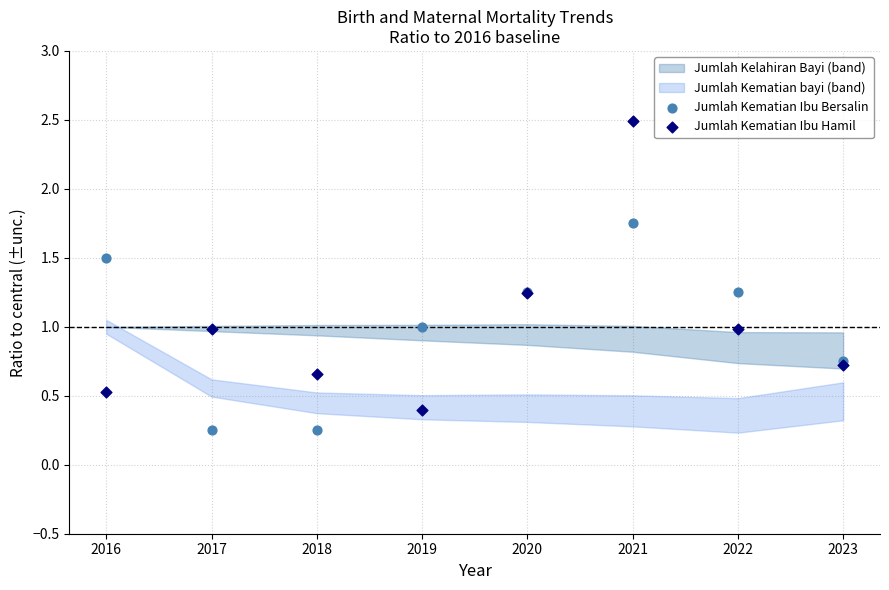

Which series has the largest Y range (max minus min)?

Jumlah Kematian Ibu Hamil